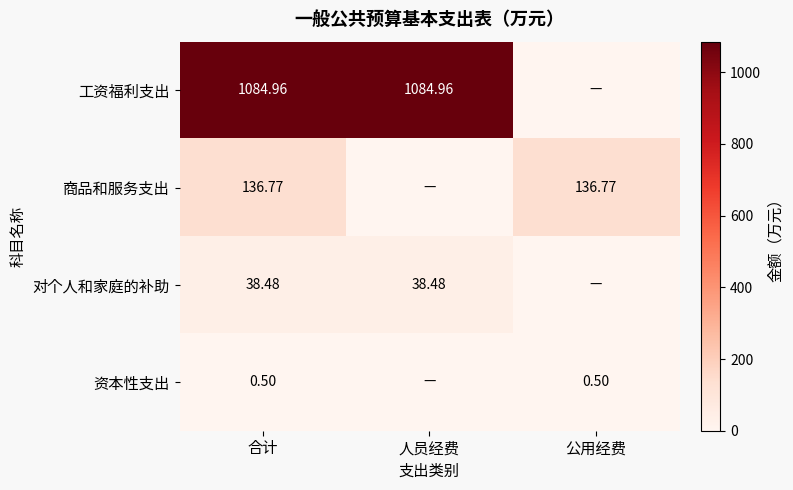

Is the value of 工资福利支出 at 合计 greater than the value of 商品和服务支出 at 公用经费?

Yes